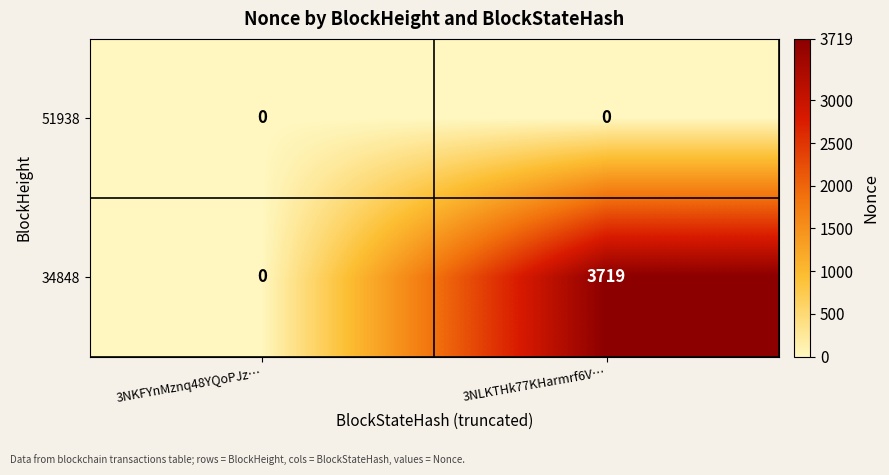

List the series in order of their peak value, highest first.

34848, 51938